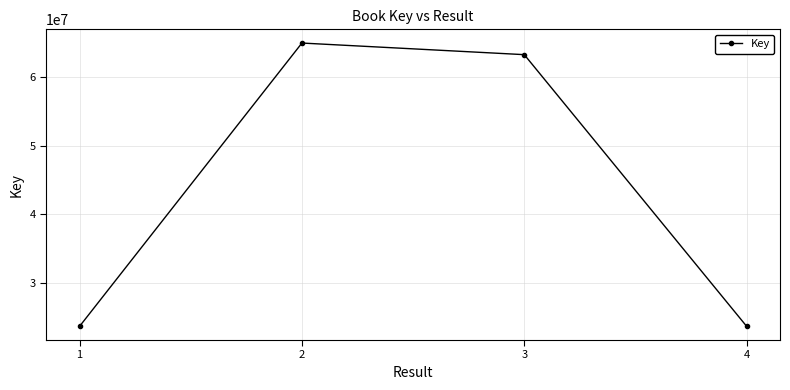

How many interior local peaks (higher than both neighbors) does the data have?

1